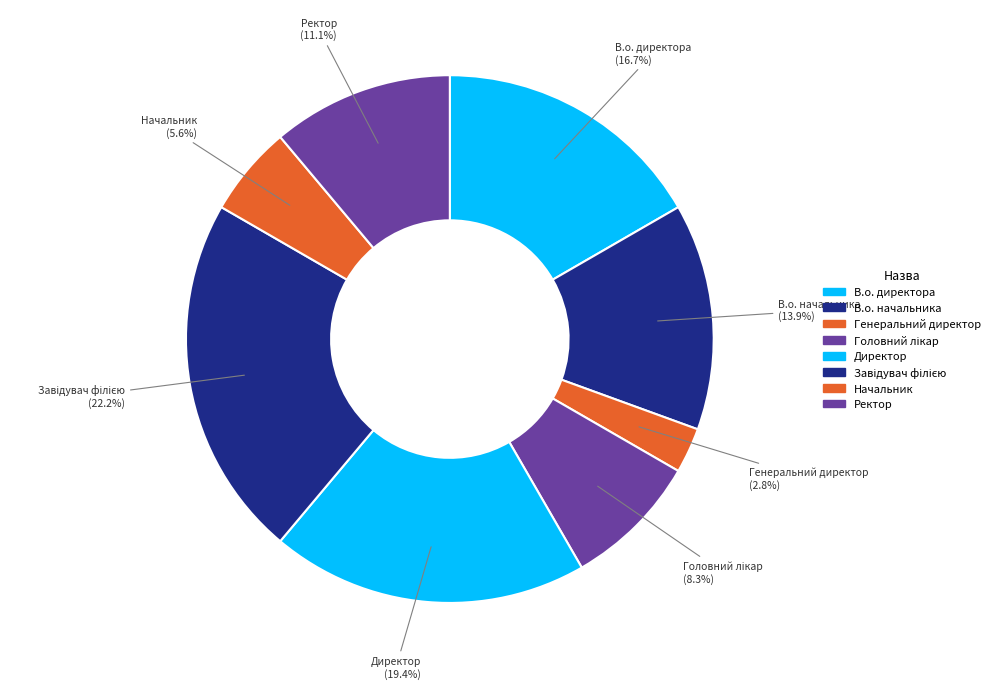

The Начальник slice represents 6% of the pie. True or false?

True